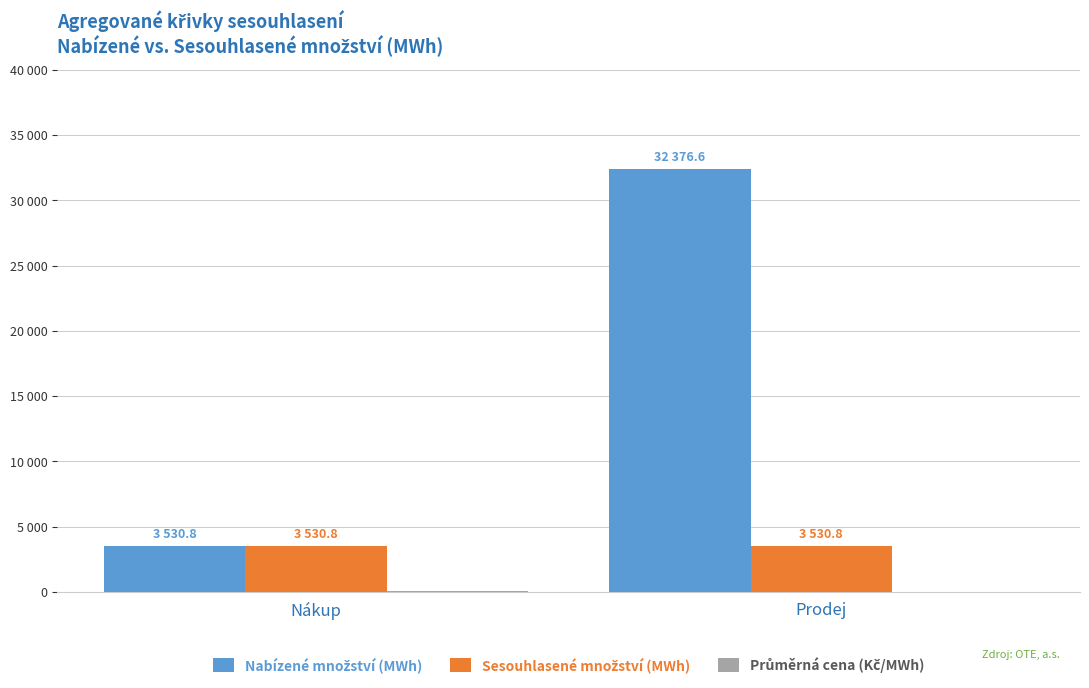

What is the label of the 1st bar from the right?

Prodej